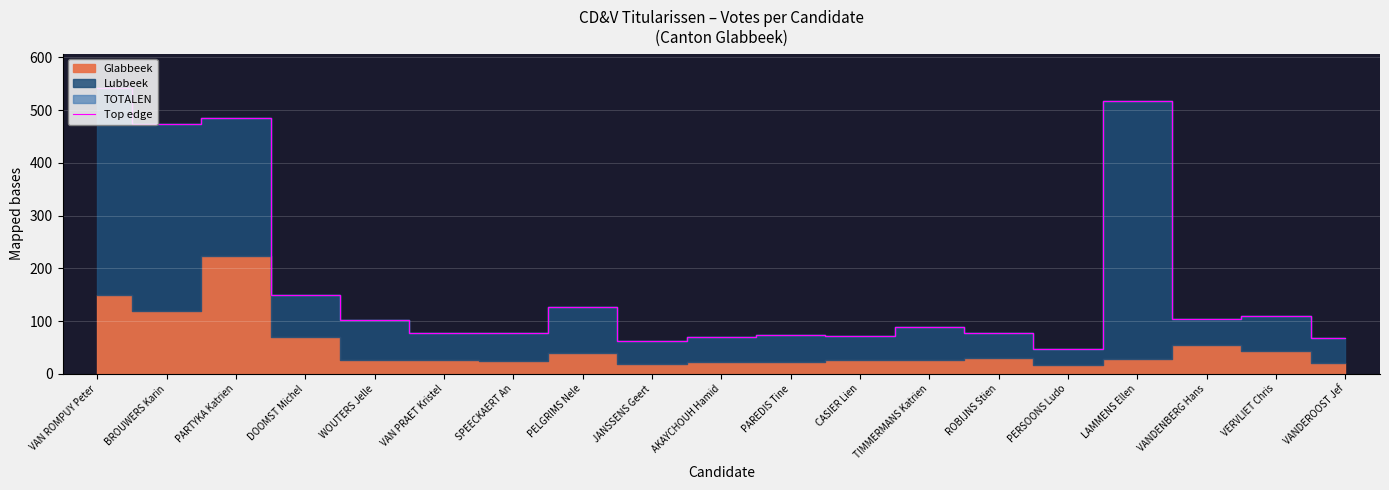

What is the sum of the values at BROUWERS Karin and DOOMST Michel?

623